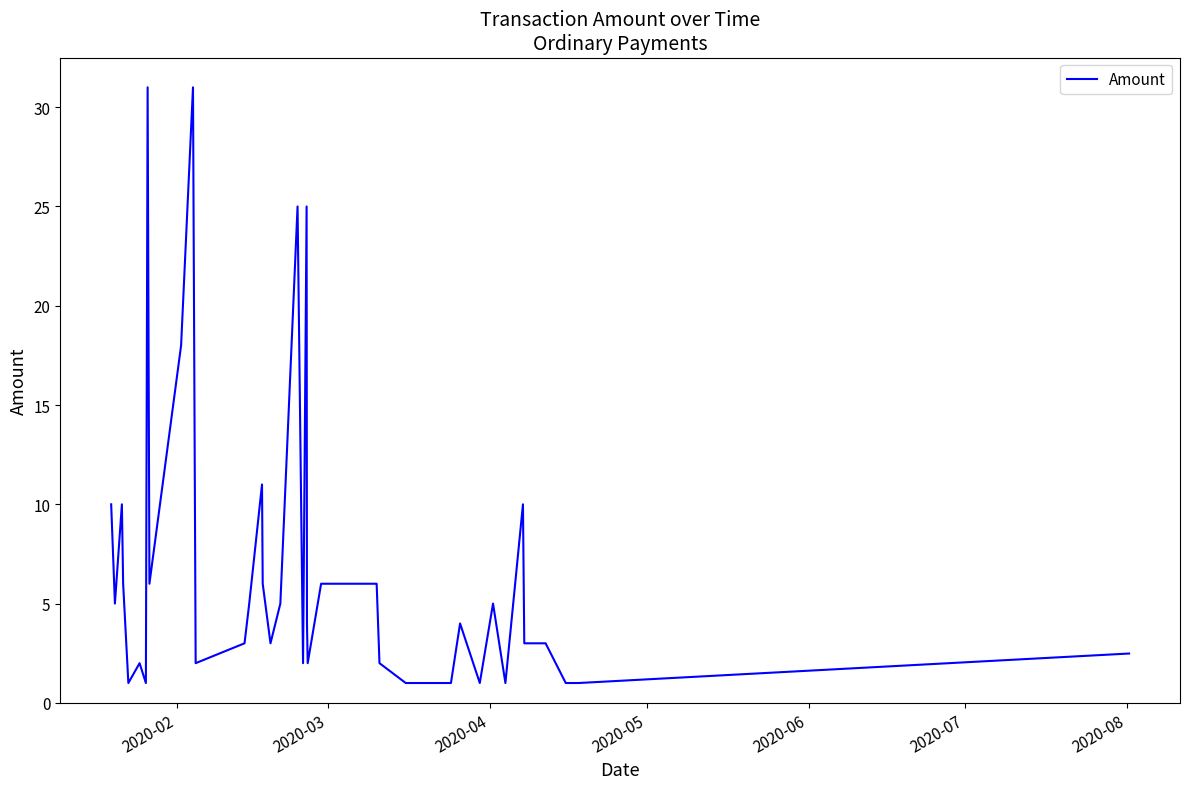

True or false: the data has more than 2 interior local peaks.

True